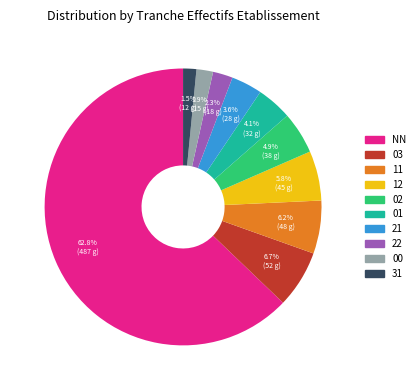

What percentage is the 00 slice, to the nearest percent?

2%